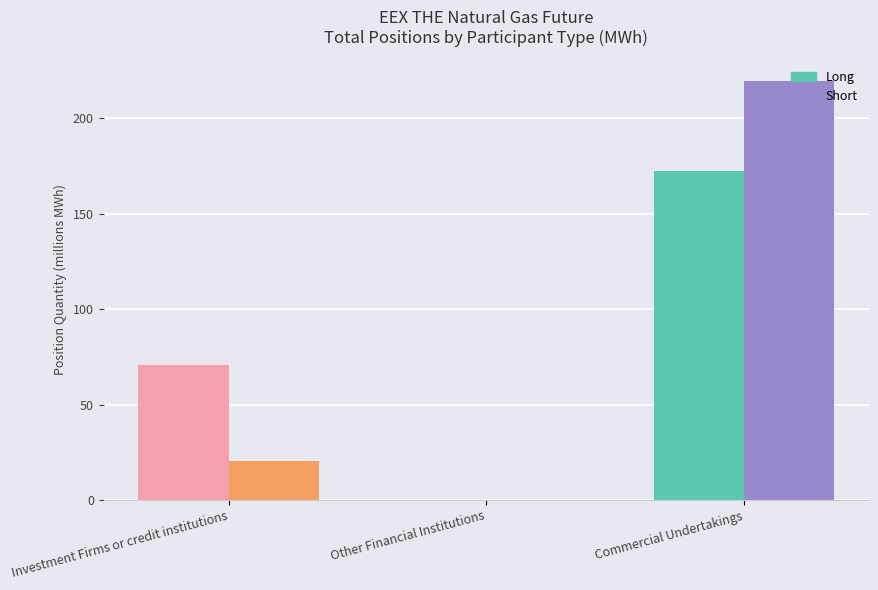

Where is Short nearest to the value 109?

Investment Firms or credit institutions